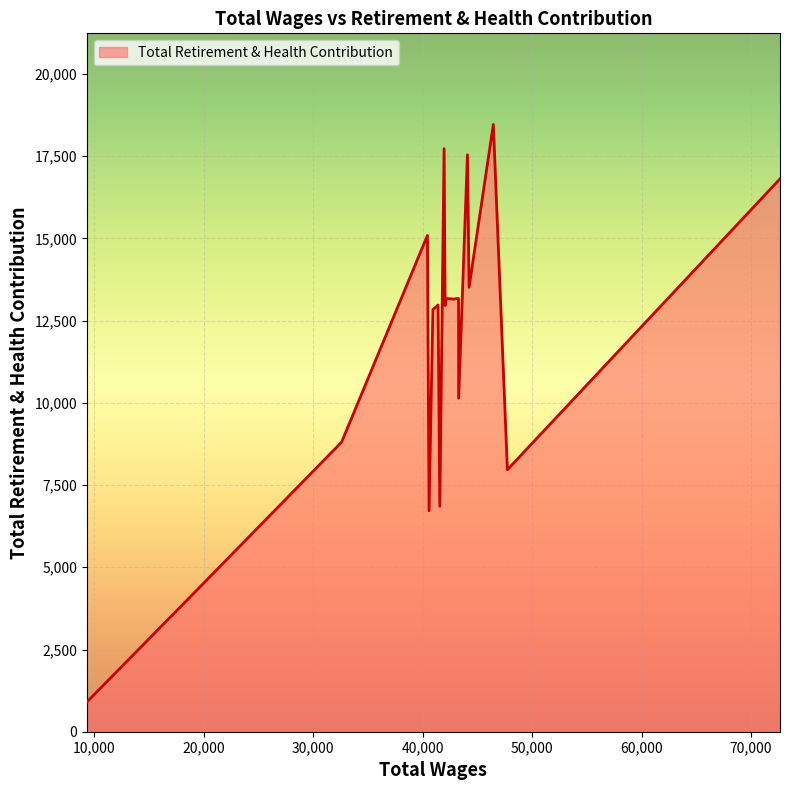

What is the greatest value displayed?

18466